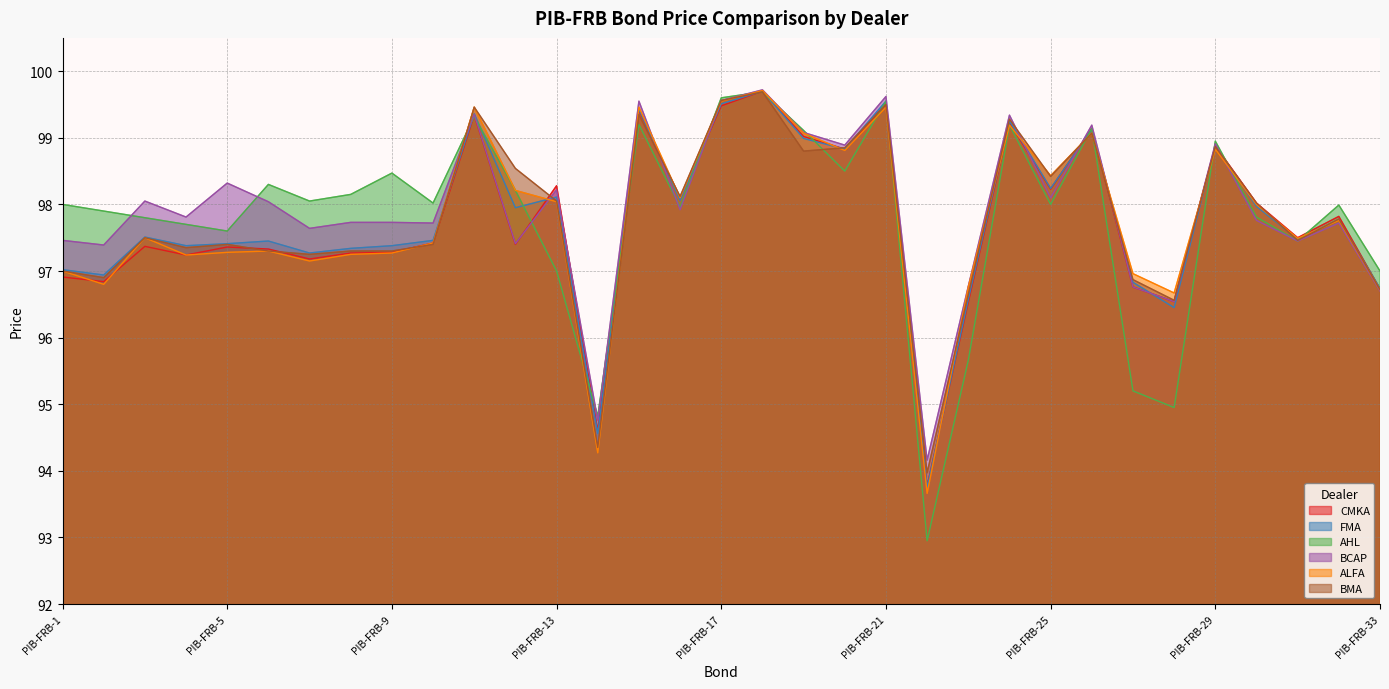

What is the sum of the CMKA values at PIB-FRB-3 and PIB-FRB-20?

196.2